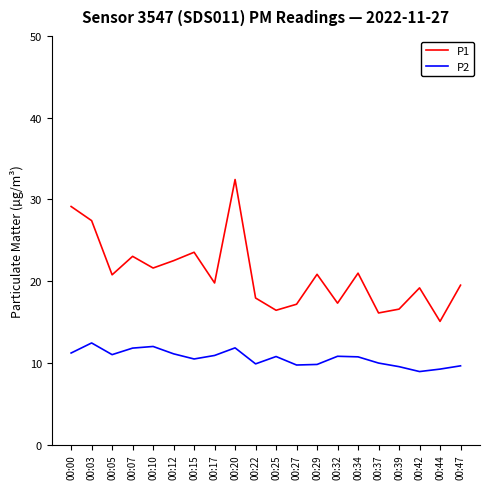

Is the value of P2 at 00:03 greater than the value of P1 at 00:44?

No